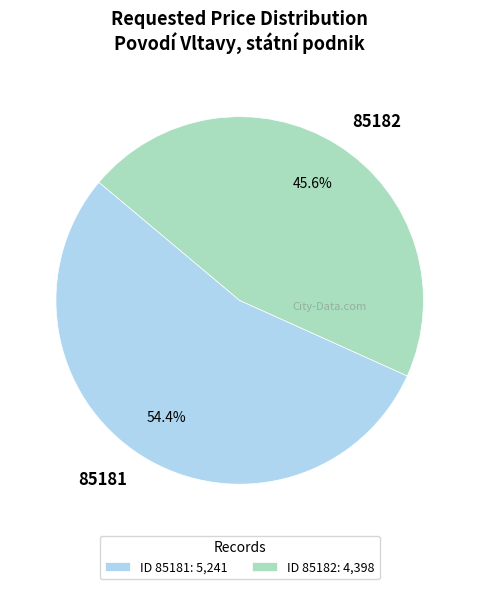

To the nearest percent, what is the combined percentage of 85181 and 85182?

100%